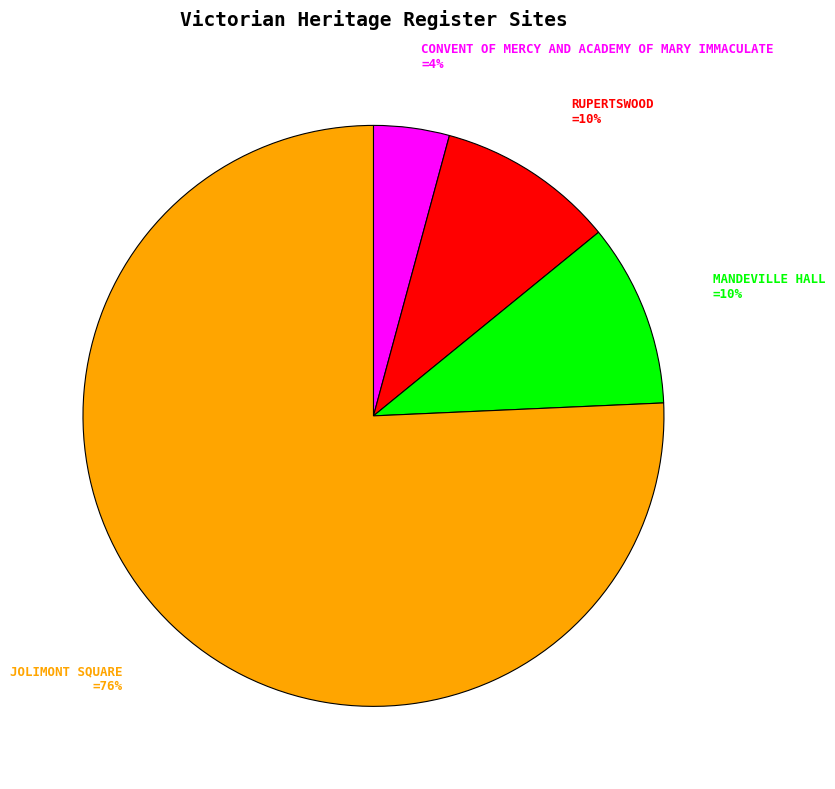

Which has a higher value, CONVENT OF MERCY AND ACADEMY OF MARY IMMACULATE or JOLIMONT SQUARE?

JOLIMONT SQUARE